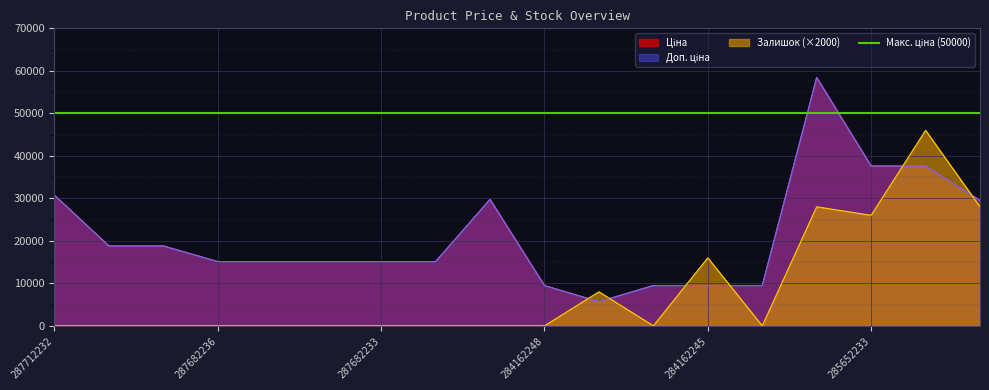

Reading right to left, extract all data points from this chart.

Ціна: 29491.5	37593.6	37593.6	58426.5	9480.1	9480.1	9480.1	5673.8	9480.1	29747.2	15120.0	15120.0	15120.0	15120.0	15120.0	18796.8	18796.8	30717.1
Доп. ціна: 29491.5	37593.6	37593.6	58426.5	9480.1	9480.1	9480.1	5673.8	9480.1	29747.2	15120.0	15120.0	15120.0	15120.0	15120.0	18796.8	18796.8	30717.1
Залишок: 28000.0	46000.0	26000.0	28000.0	0.0	16000.0	0.0	8000.0	0.0	0.0	0.0	0.0	0.0	0.0	0.0	0.0	0.0	0.0